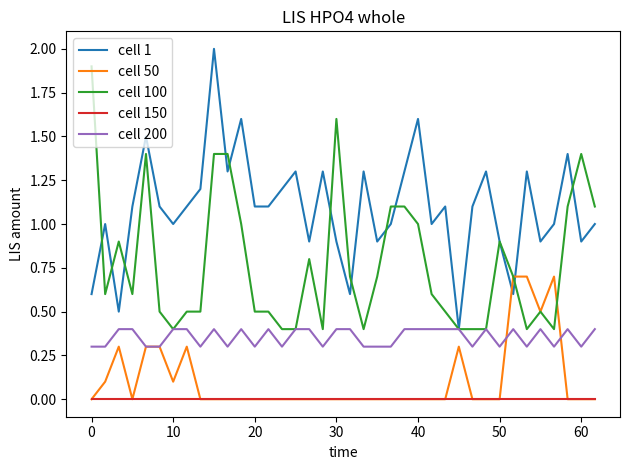

Which series has the largest total across all categories?

cell 1